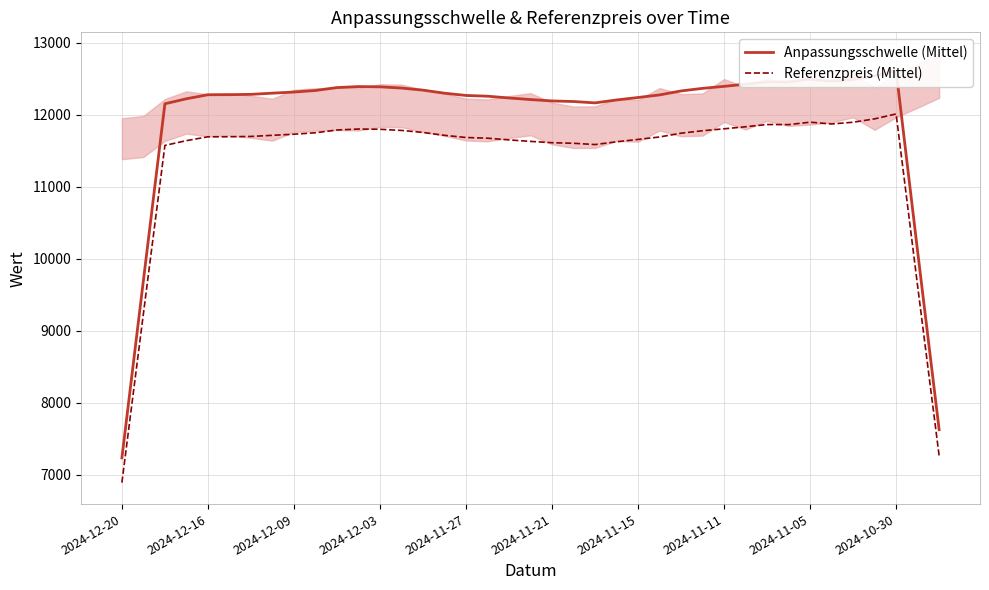

Is the value of Referenzpreis (Mittel) at 25 greater than the value of Anpassungsschwelle (Mittel) at 34?

No